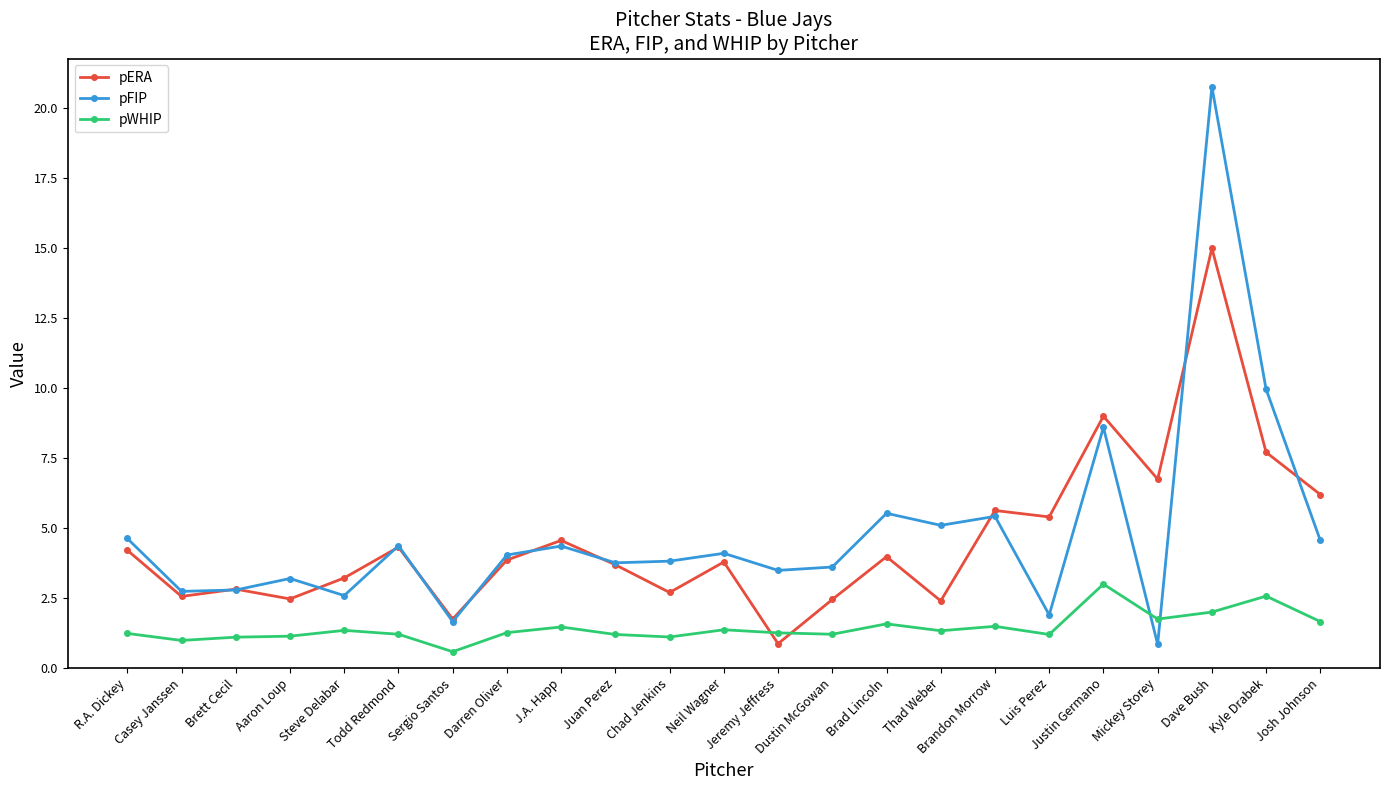

How many distinct data groups are displayed?

3